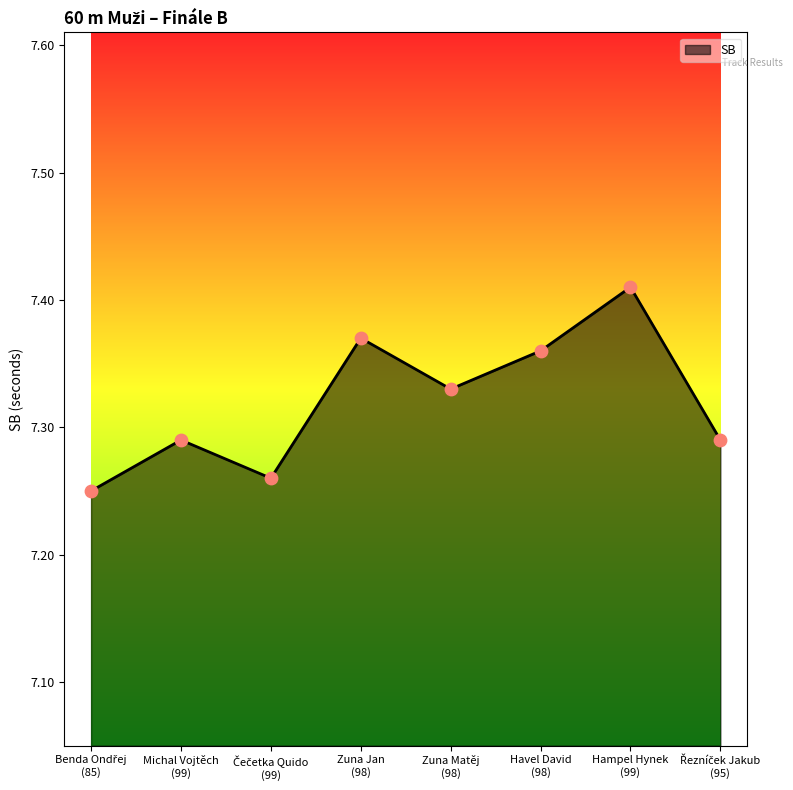

How many interior local valleys (lower than both neighbors) does the data have?

2